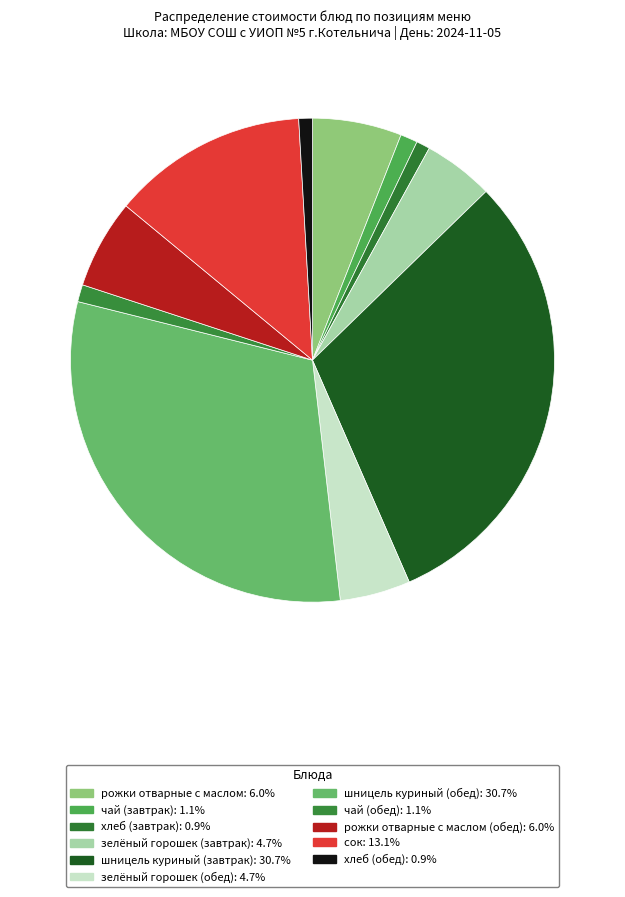

Is there any slice that represents more than half of the pie?

No